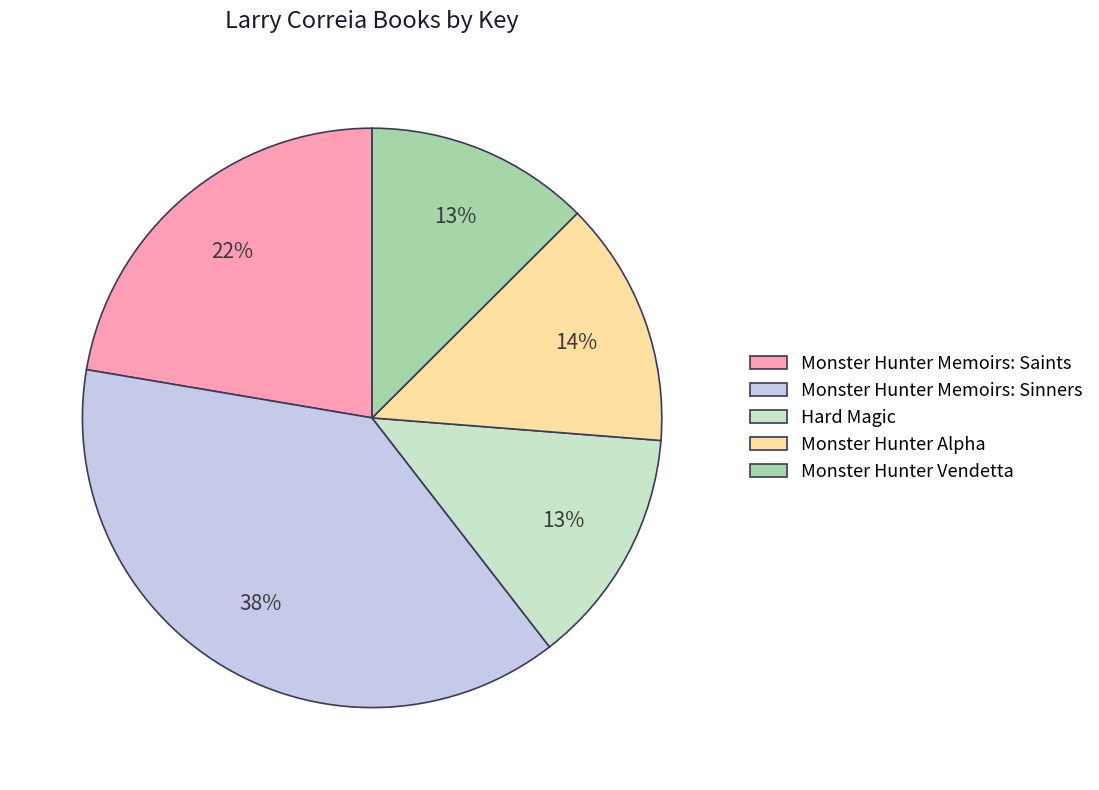

The Monster Hunter Alpha slice represents 4% of the pie. True or false?

False